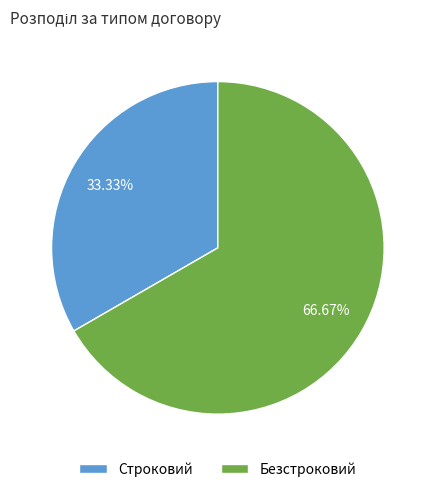

The Безстроковий slice represents 57% of the pie. True or false?

False